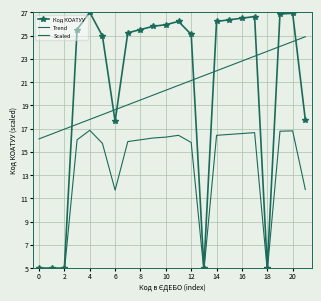

True or false: Scaled and Код КОАТУУ intersect in this chart.

False